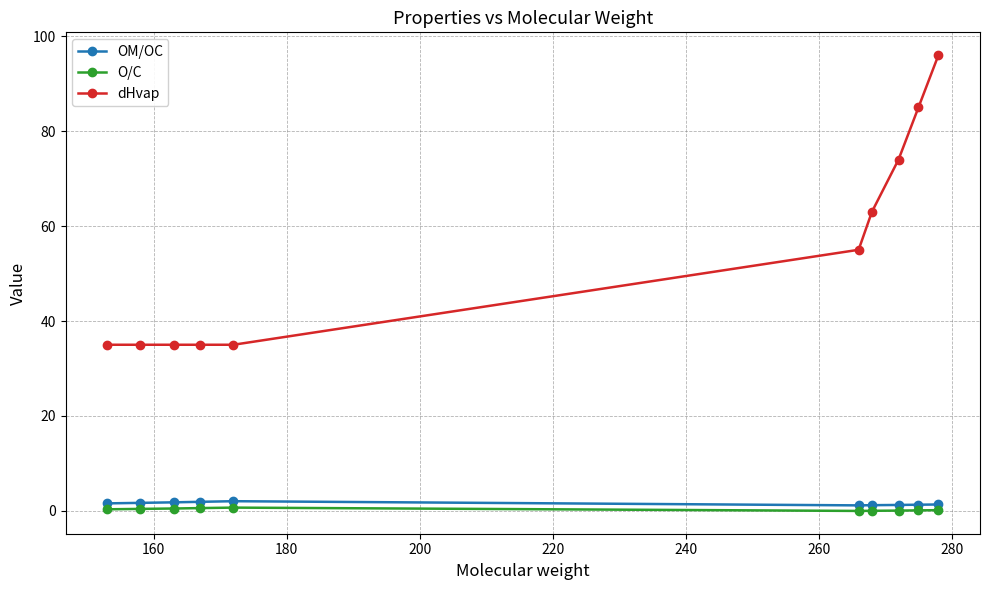

Which series has the largest total across all categories?

dHvap